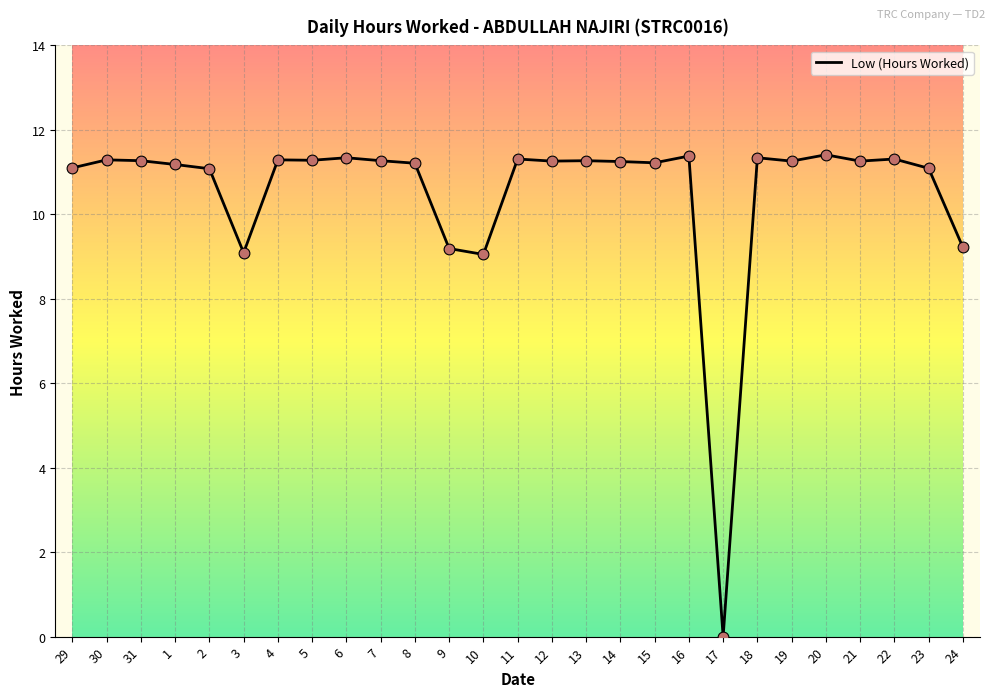

What is the ratio of the value at 30 to the value at 2?

1.0